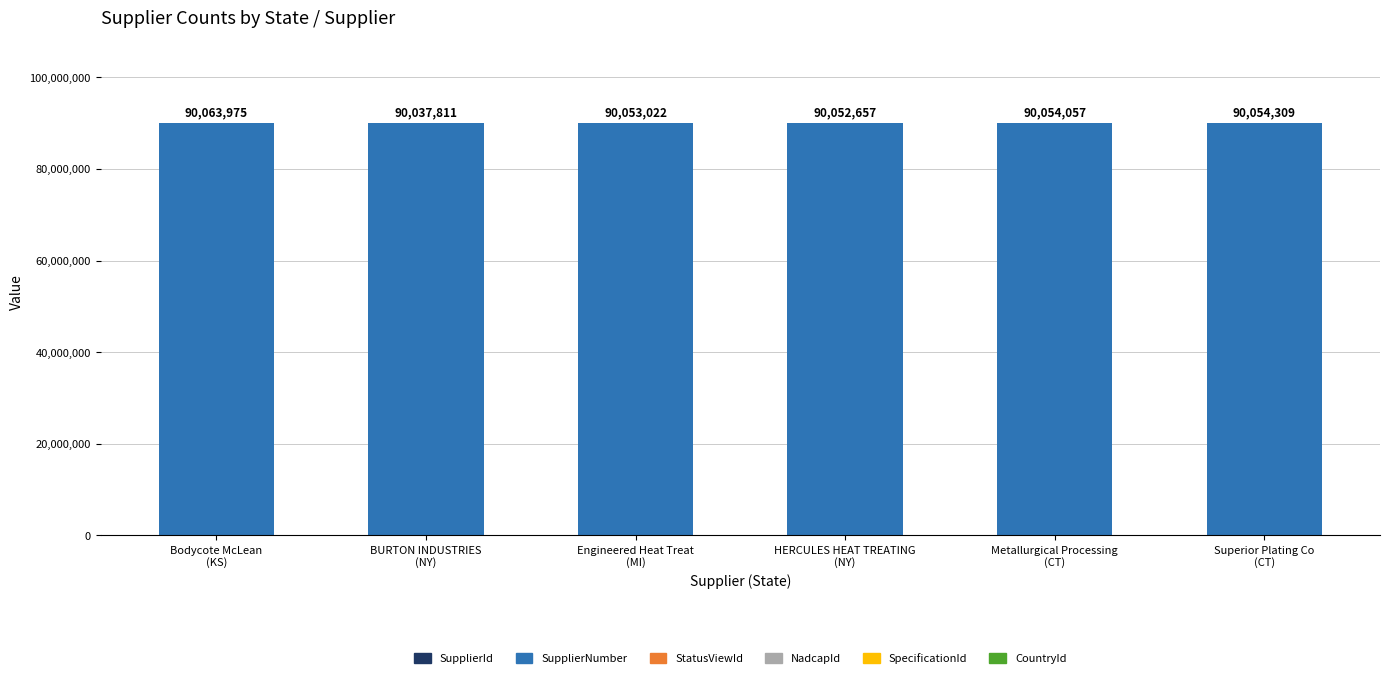

Which series has the largest total across all categories?

SupplierNumber